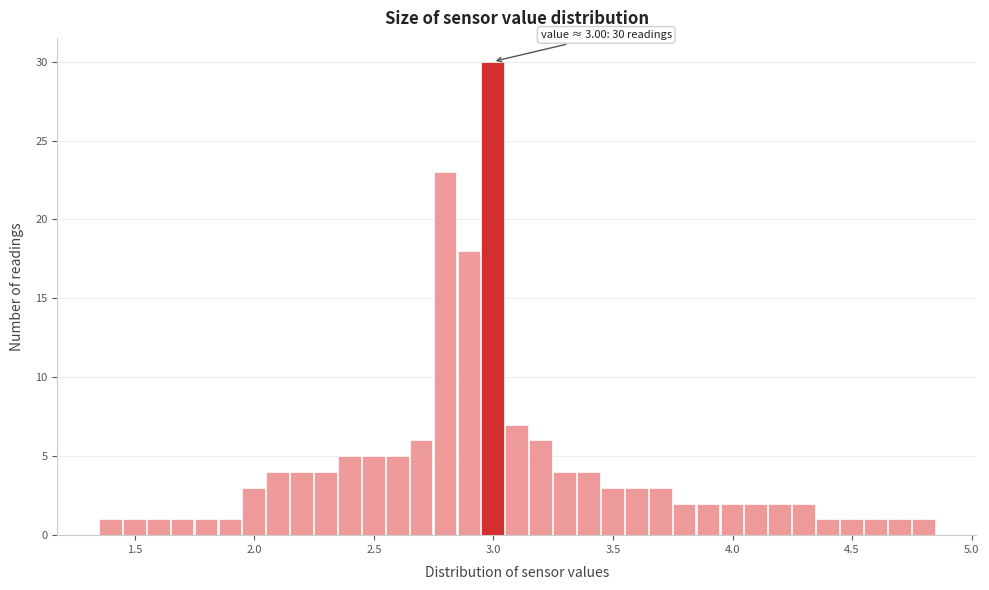

Read against the x-axis, roughly where is the centre of the tallest bar?

3.00